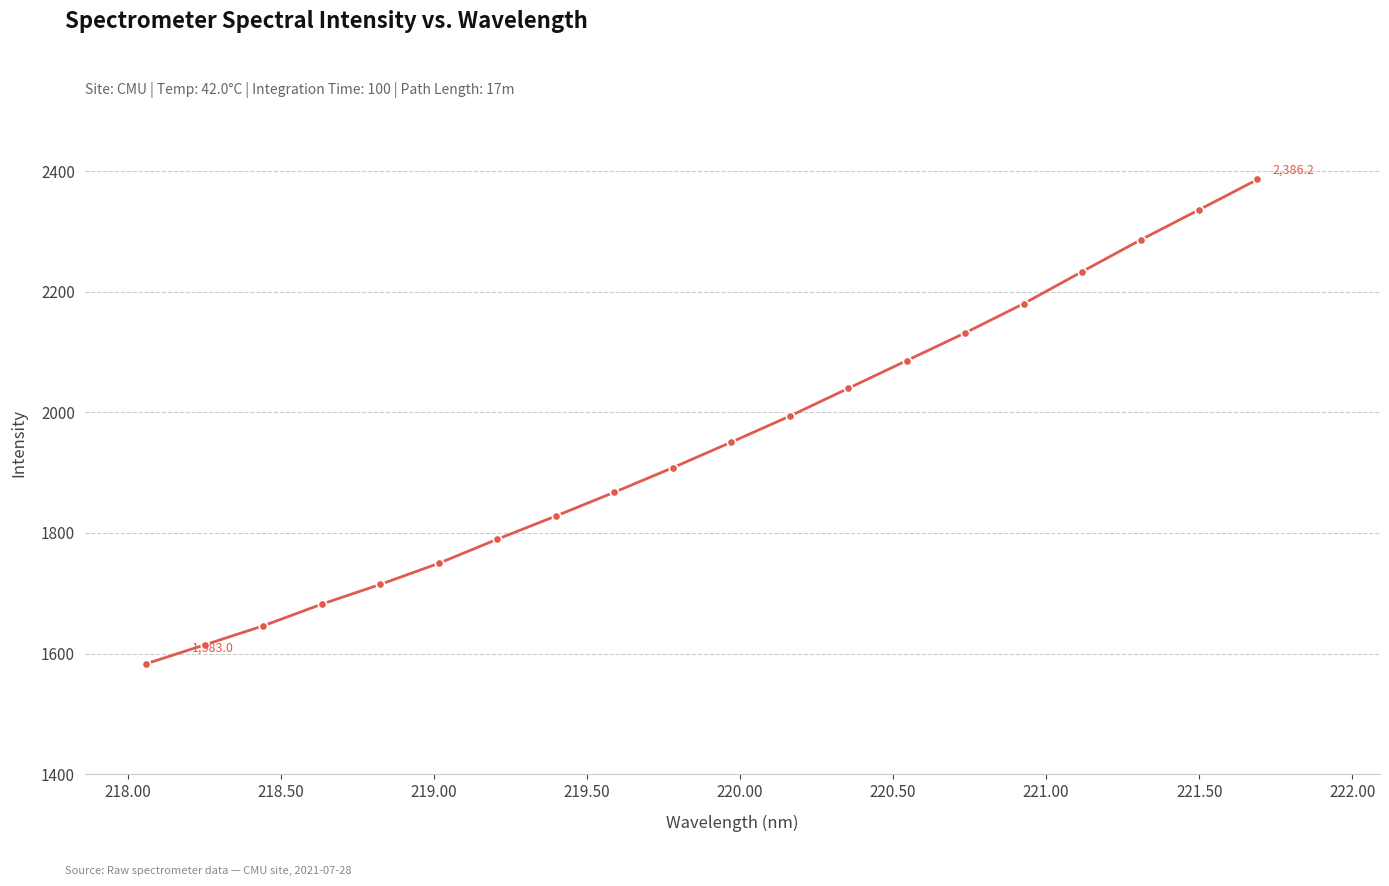

What is the value of the 14th point from the left?

2085.8